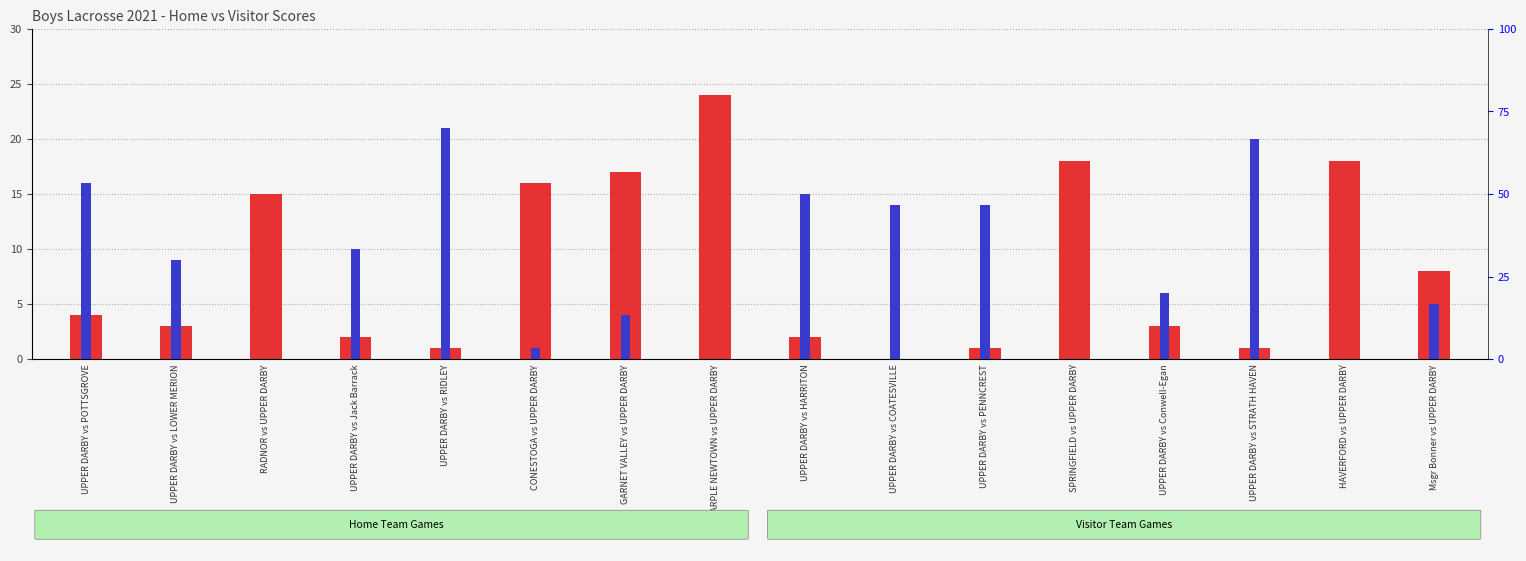

At which label is Home Score closest to 12?

RADNOR vs UPPER DARBY